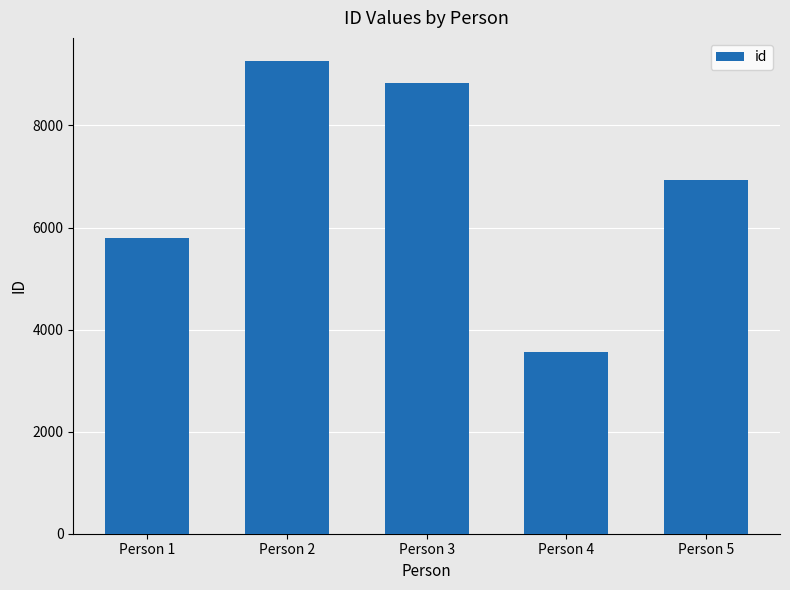

The chart shows a value of 5803 at Person 1. True or false?

True